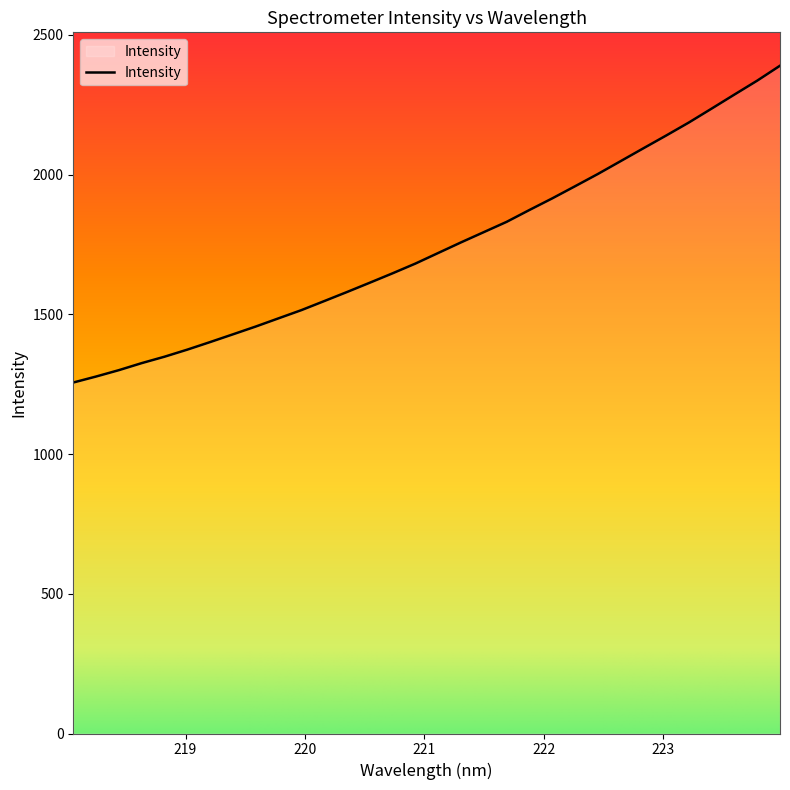

What is the difference between the maximum and minimum values?

1133.6